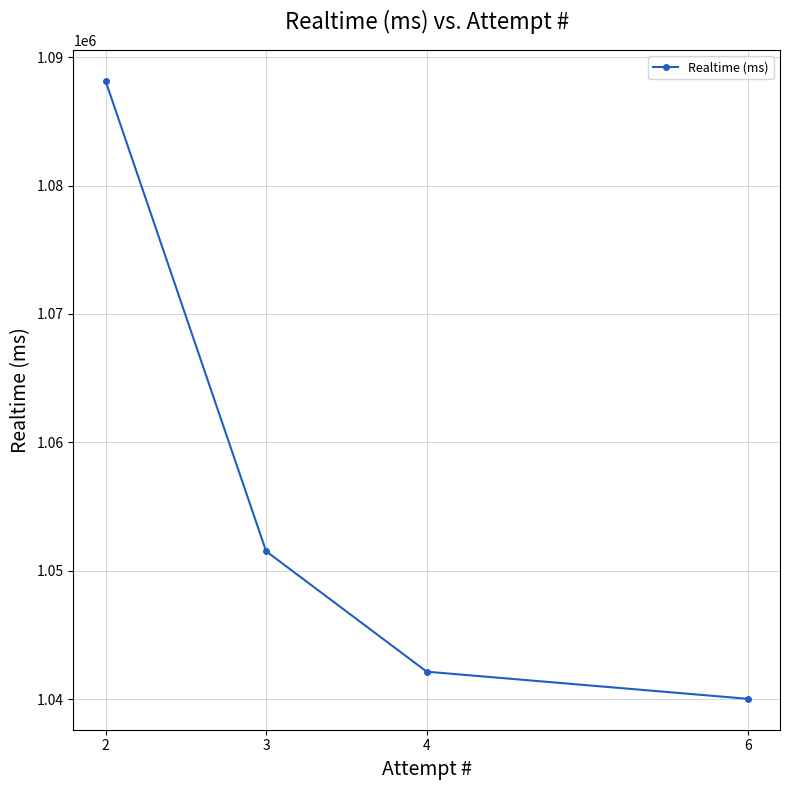

Rank the categories by value from highest to lowest.

2, 3, 4, 6